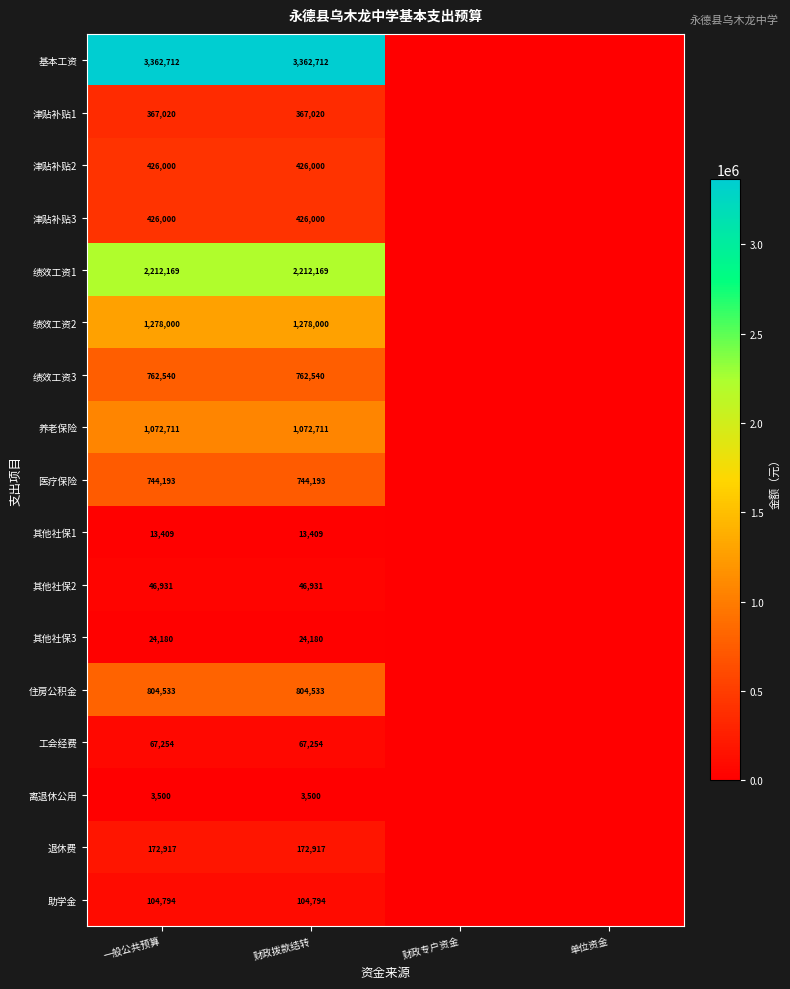

What is the total value across all series at 财政拨款结转?

11888863